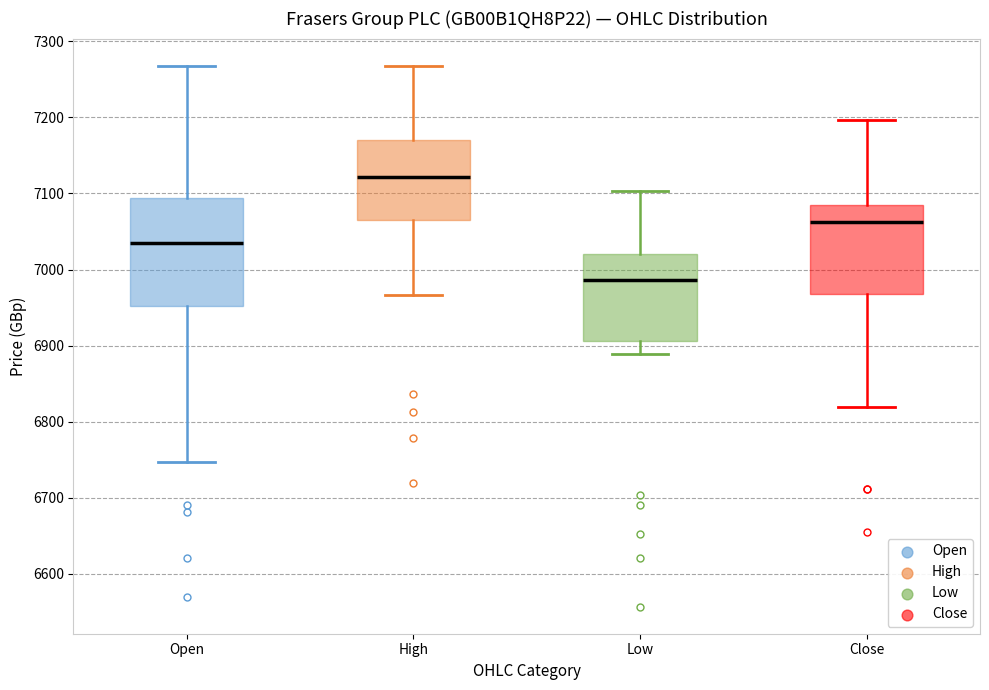

Reading left to right, read every box against the y-axis: the position of its median line, the range the box covers, and the ends of its whiskers. The values are not printed on the chart, so give them approximately, as read against the axis.

Open: median 7040, box 6950 to 7090, whiskers 6750 to 7270
High: median 7120, box 7060 to 7170, whiskers 6970 to 7270
Low: median 6990, box 6910 to 7020, whiskers 6890 to 7100
Close: median 7060, box 6970 to 7080, whiskers 6820 to 7200